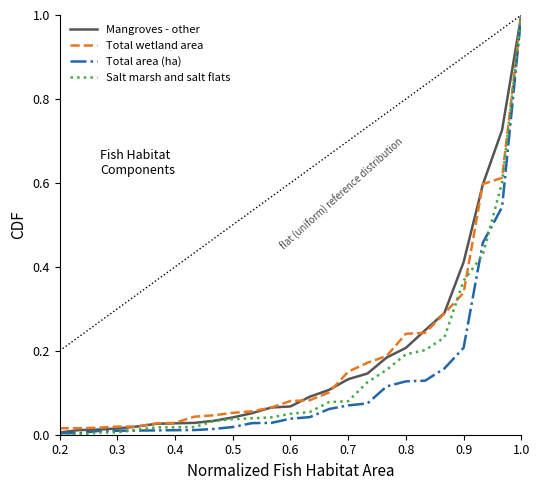

What is the maximum value shown in the chart?

1.0